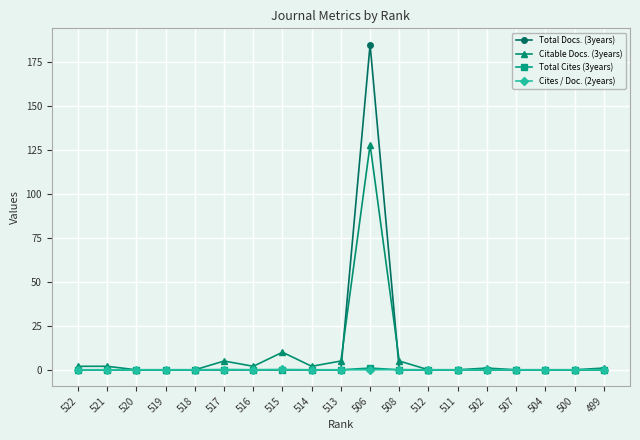

What is the label of the 7th point from the left?

516